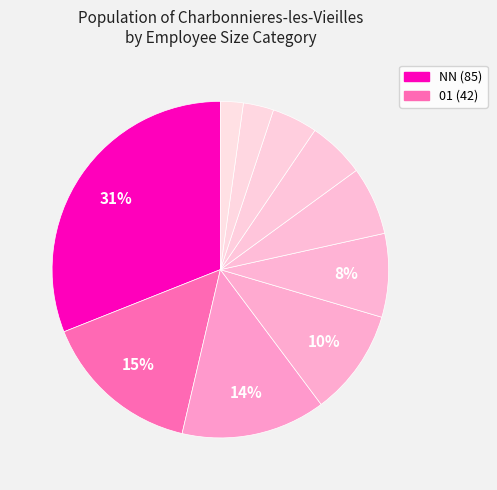

Which slice is the smallest?

00